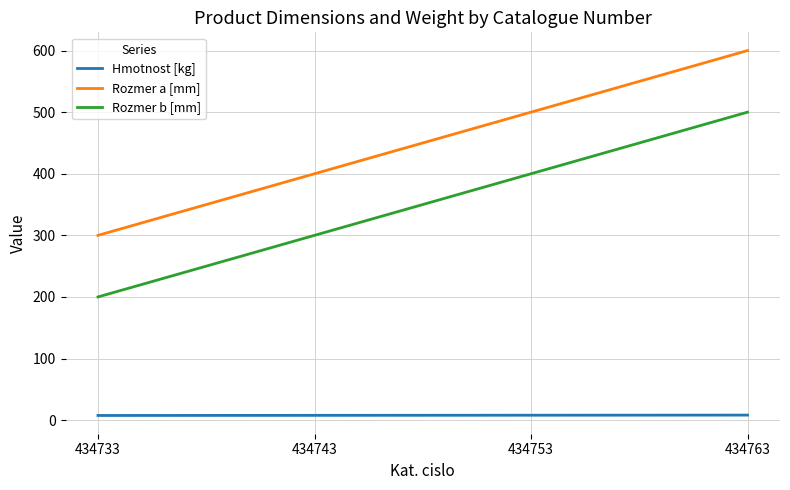

The value of Rozmer b [mm] at 434733 is 200.0. True or false?

True